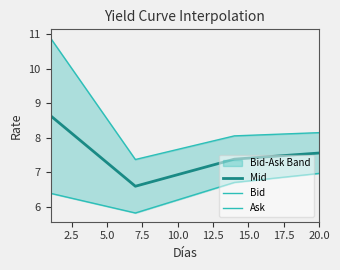

What is the highest value of the Mid series?

8.6